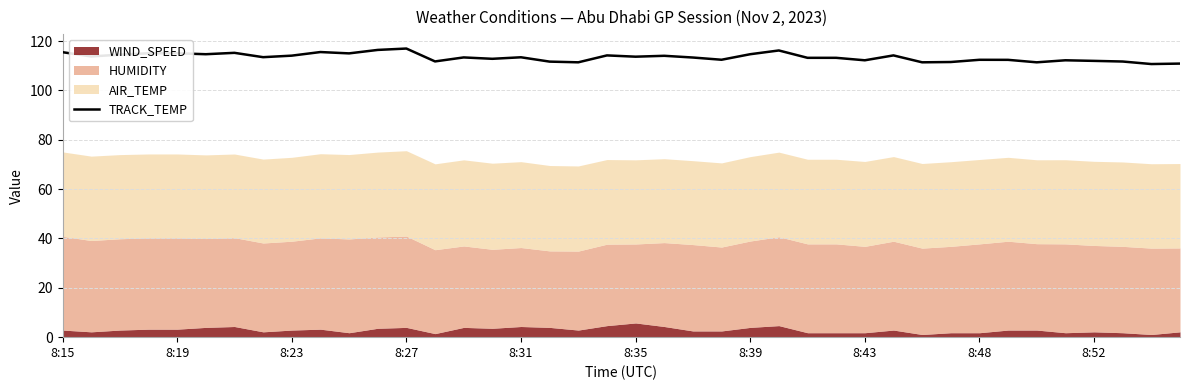

What is the change in value from 15 to 21?

+1.2